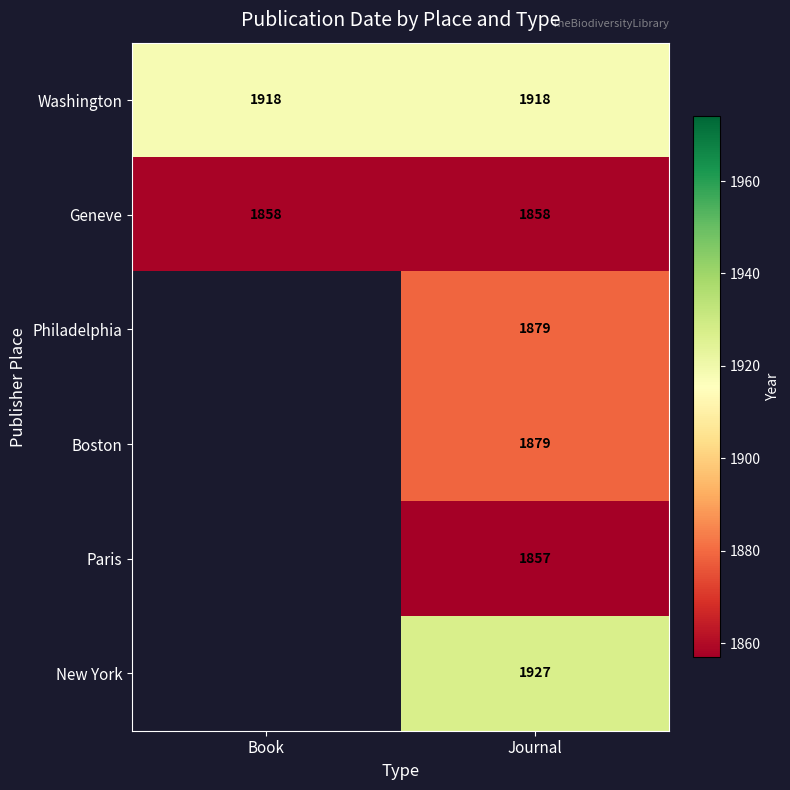

What is the greatest value displayed?

1927.0